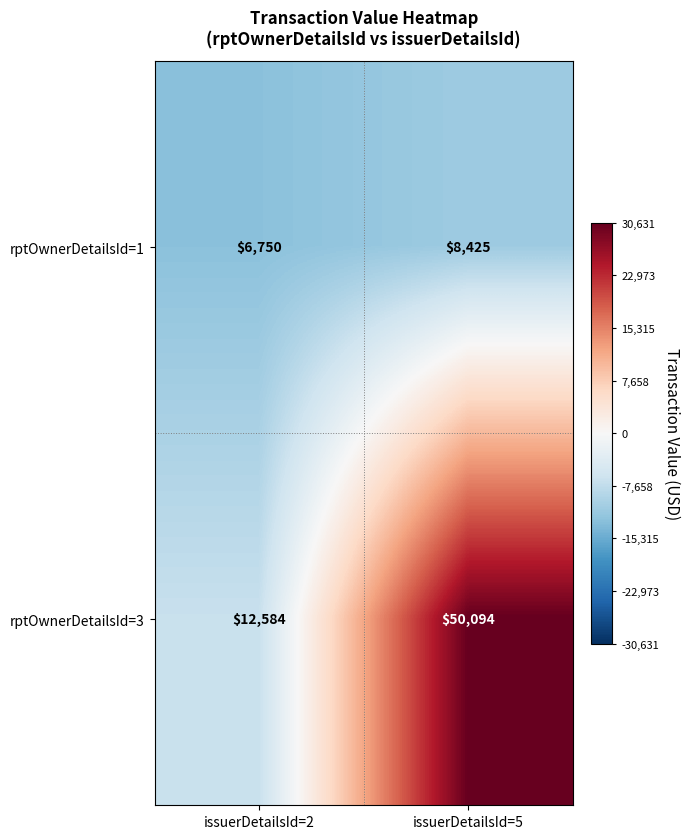

List the series in order of their overall mean, highest first.

rptOwnerDetailsId=3, rptOwnerDetailsId=1